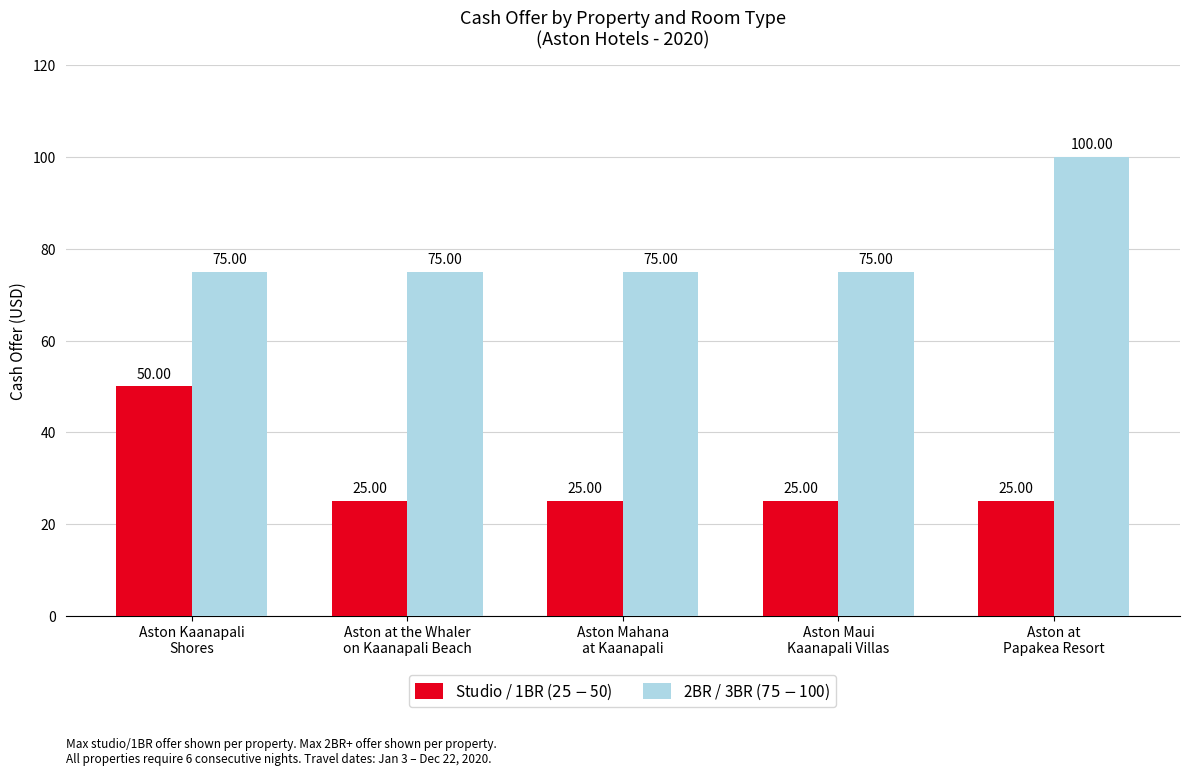

The Studio / 1BR ($25-$50) series shows 8 at Aston Mahana
at Kaanapali. True or false?

False